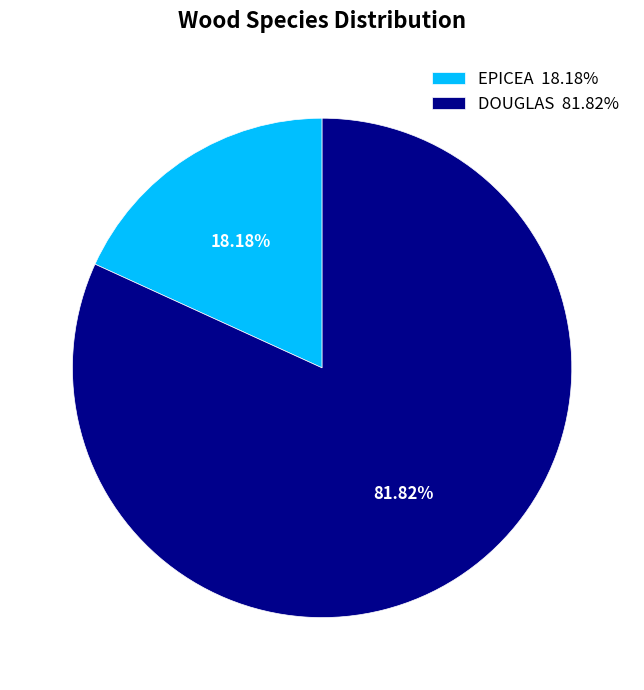

What percentage is the DOUGLAS slice, to the nearest percent?

82%